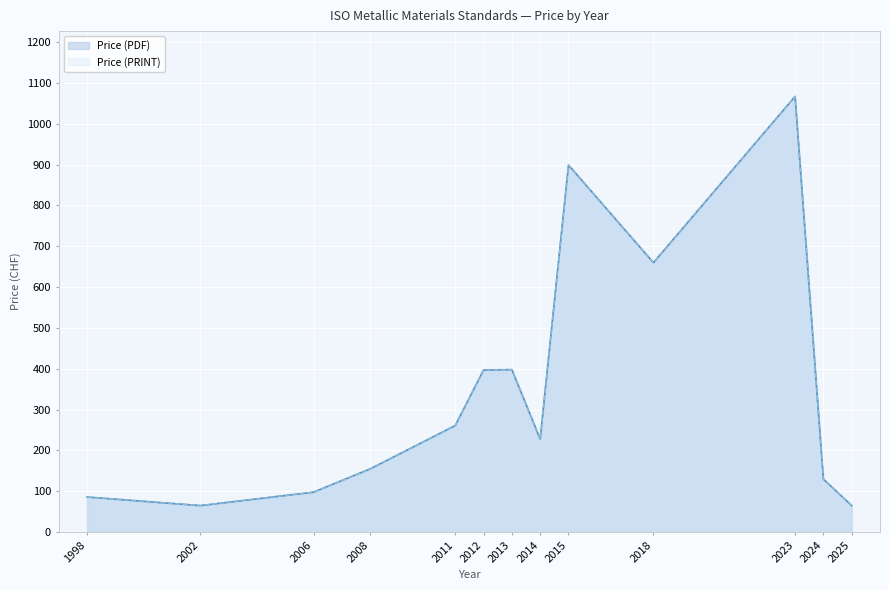

At which label is Price (PDF) closest to 566?

2018